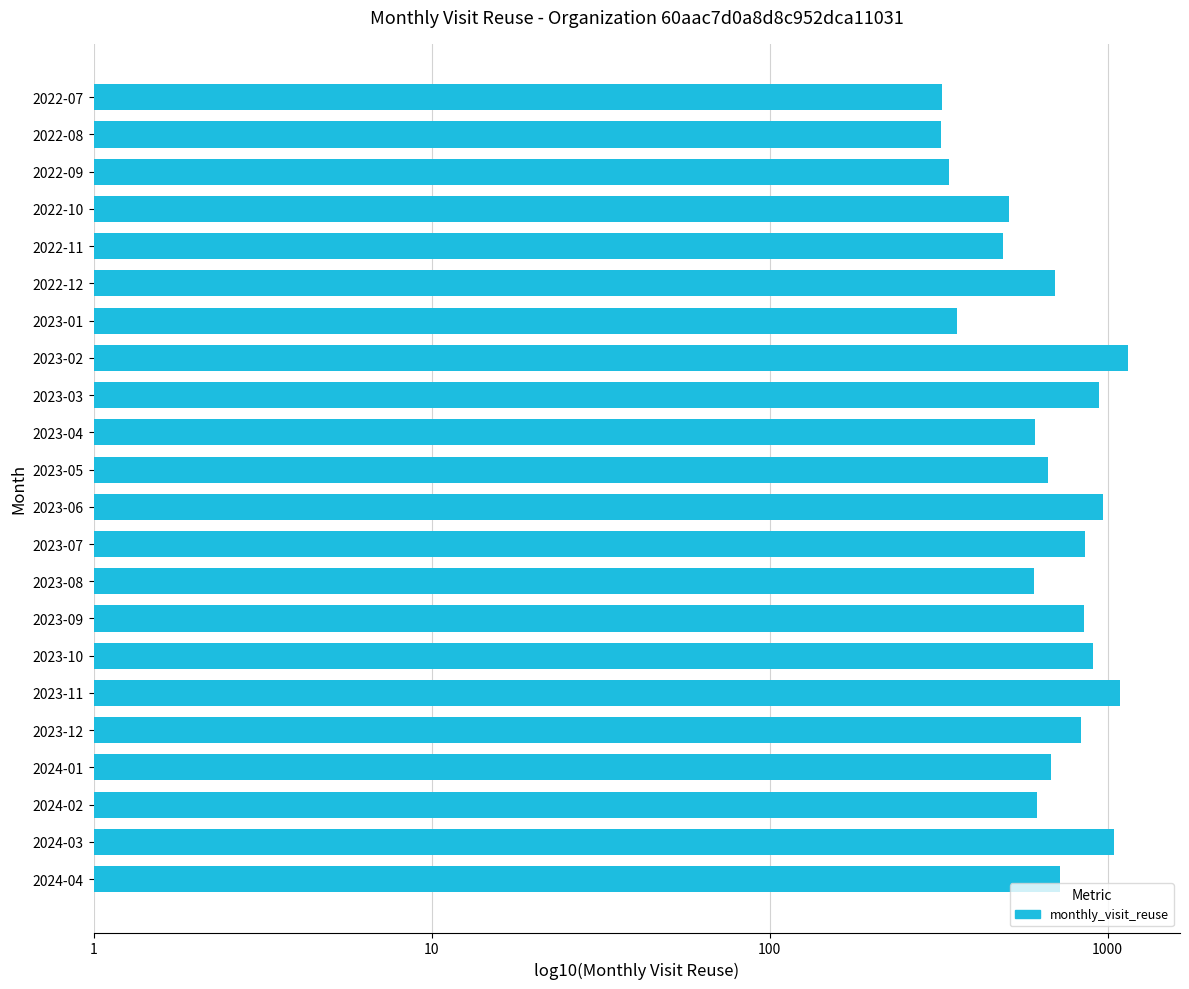

Does the chart contain any negative values?

No